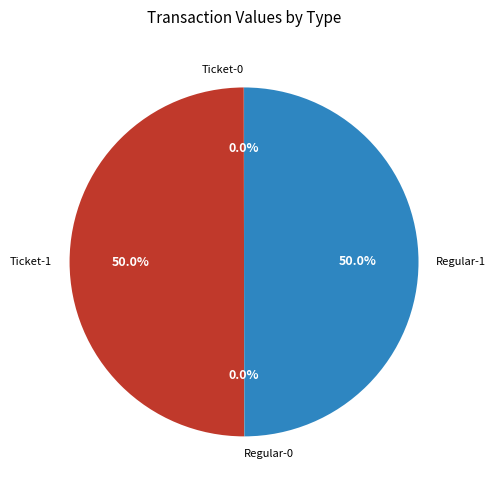

The Ticket-1 slice represents 39% of the pie. True or false?

False